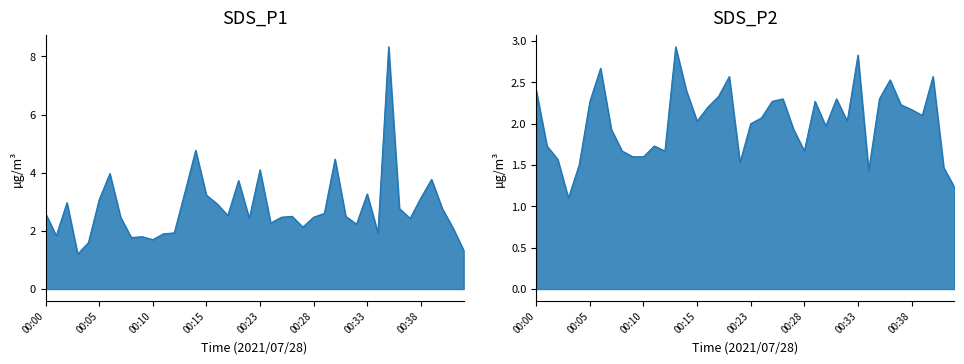

Rank the series at 00:38 from highest to lowest value.

SDS_P1, SDS_P2